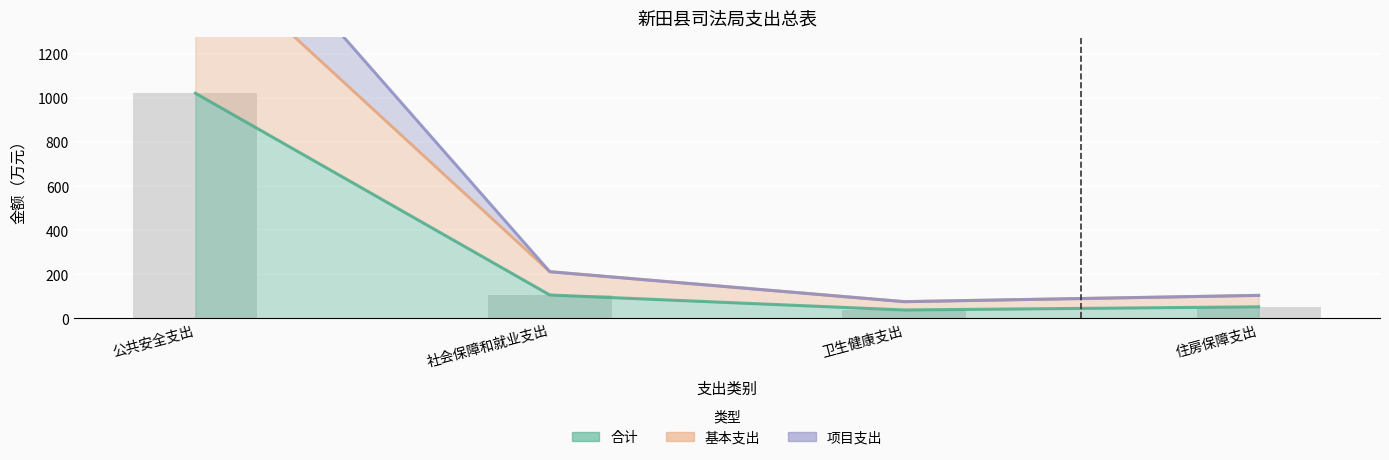

Reading right to left, transcribe all the data shown in this chart.

合计: 51.9	37.6	105.6	1021.5
基本支出: 103.7	75.2	211.2	1690.9
项目支出: 103.7	75.2	211.2	2043.1